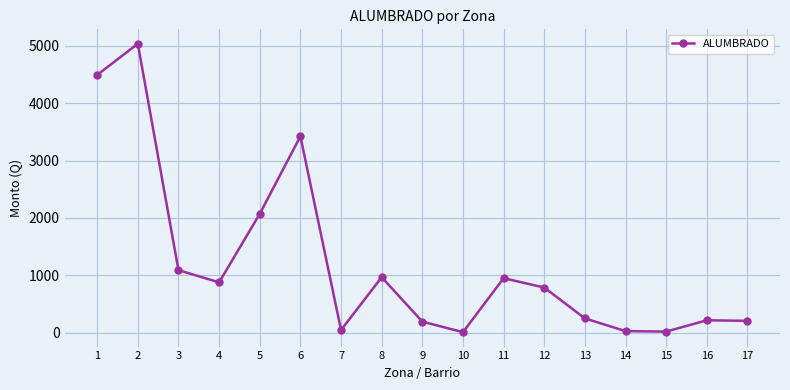

What is the sum of all values?

20658.6